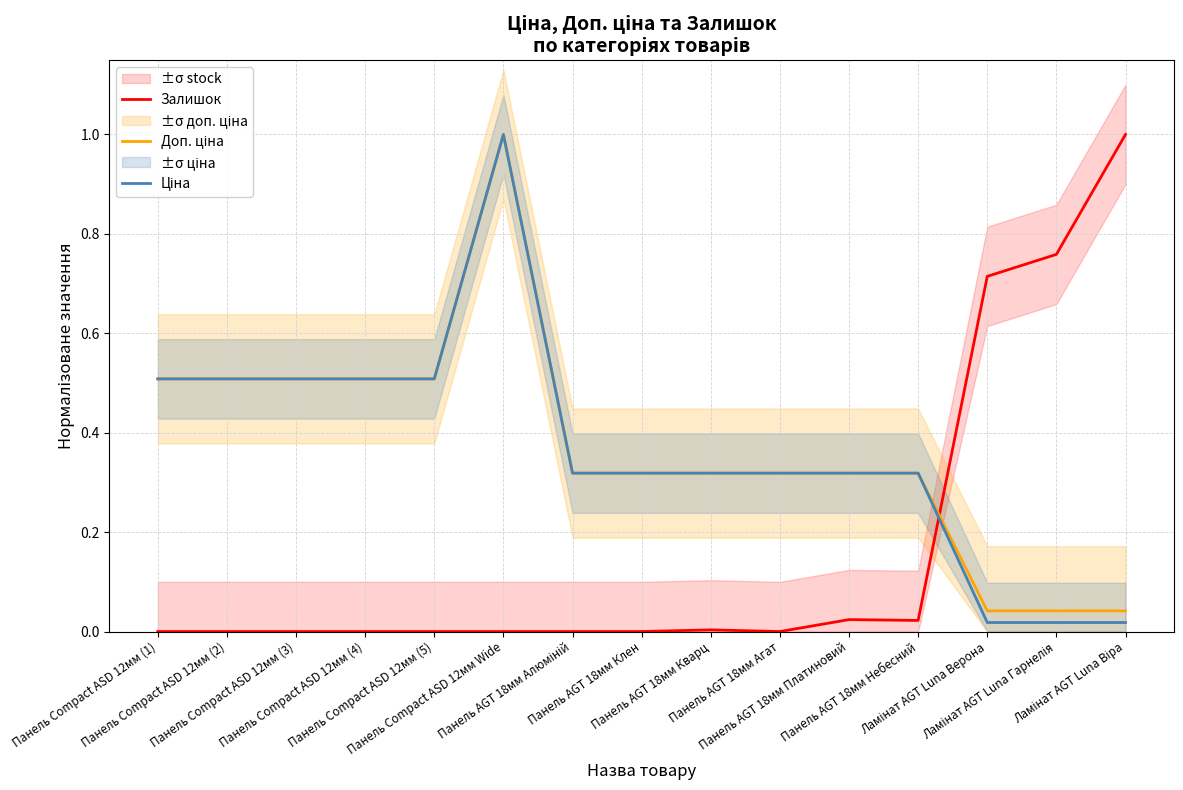

Is the value of Доп. ціна at Панель Compact ASD 12мм (4) greater than the value of Ціна at Ламінат AGT Luna Віра?

Yes